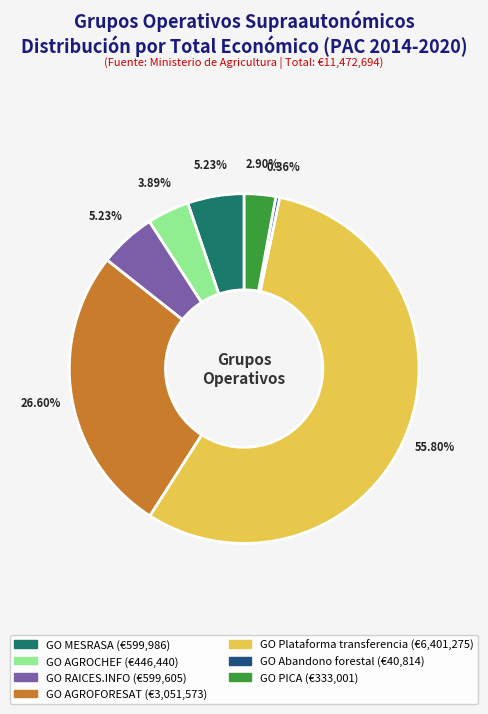

What percentage do GO RAICES.INFO and GO Abandono forestal together represent?

5.6%